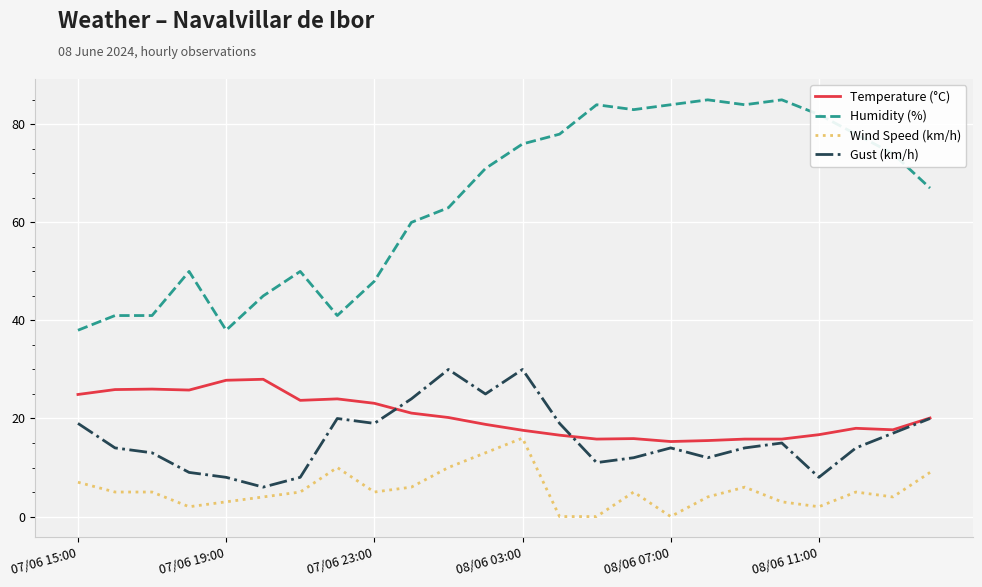

What are all the series names shown in the legend?

Temperature (°C), Humidity (%), Wind Speed (km/h), Gust (km/h)